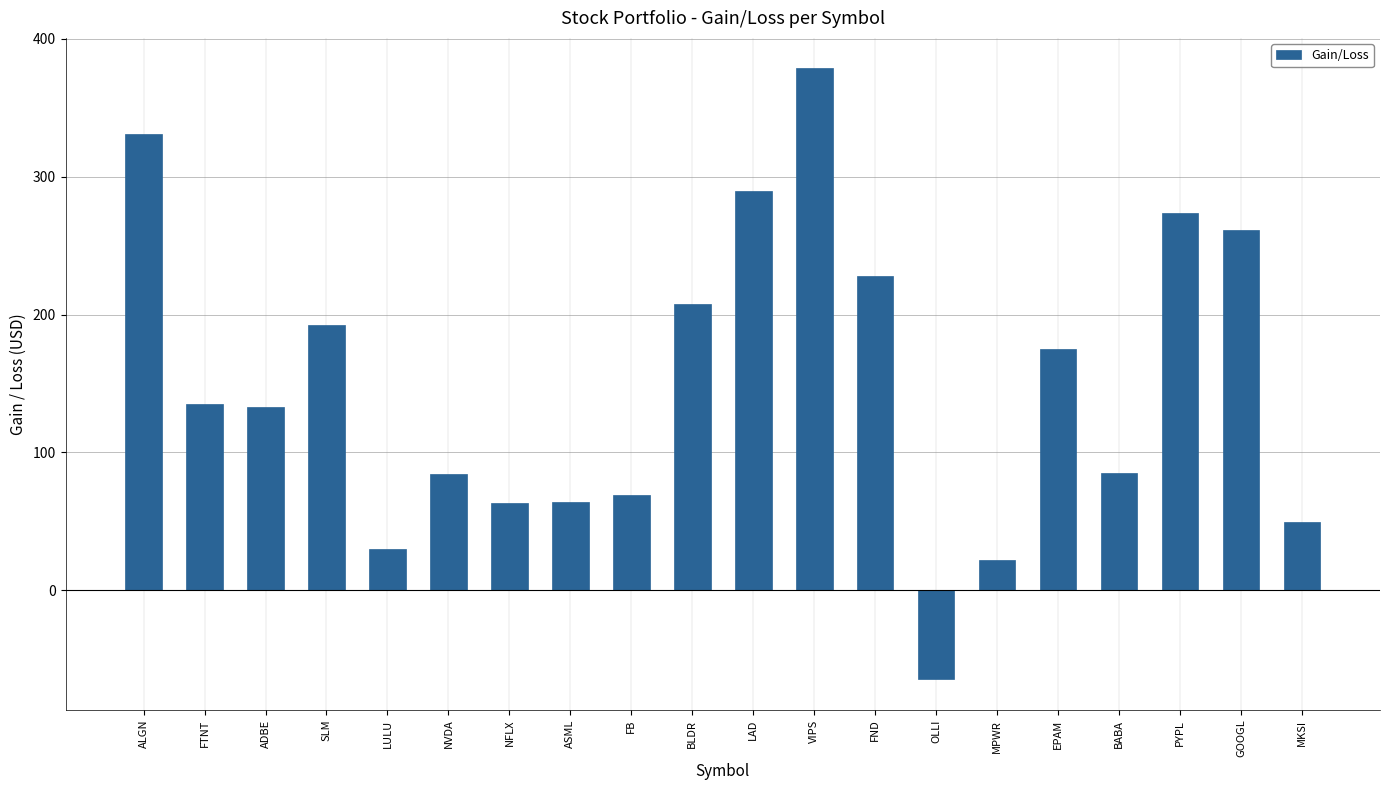

What is the label of the 17th bar from the left?

BABA